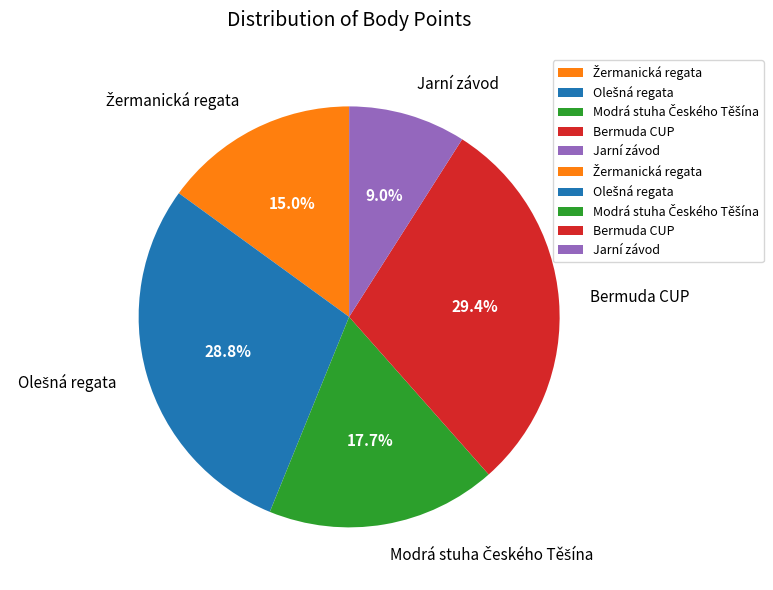

Which category has the smallest portion of the pie?

Jarní závod